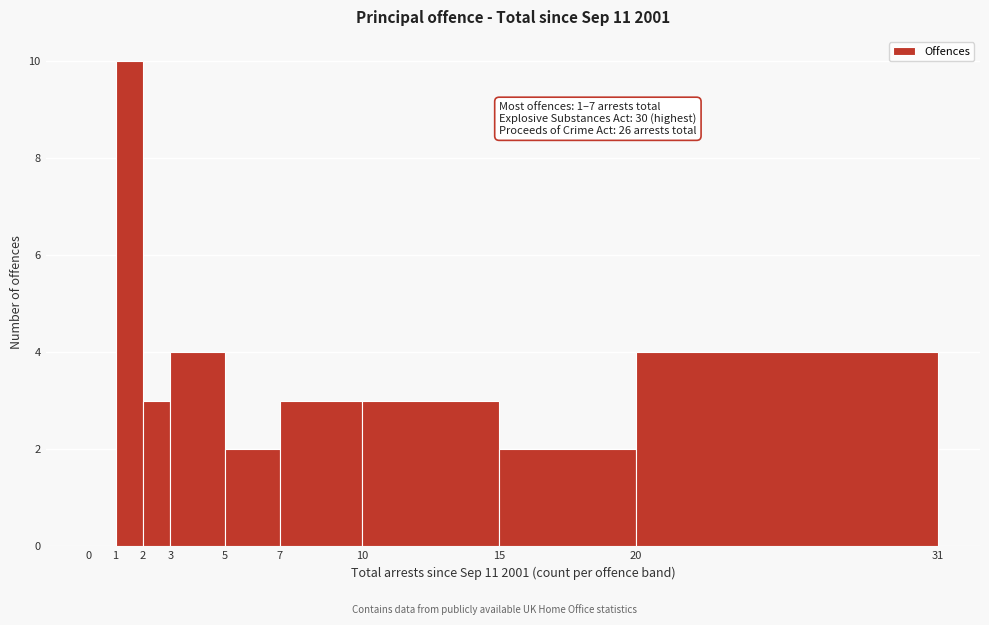

Which range on the x-axis has the tallest bar?

1 to 2